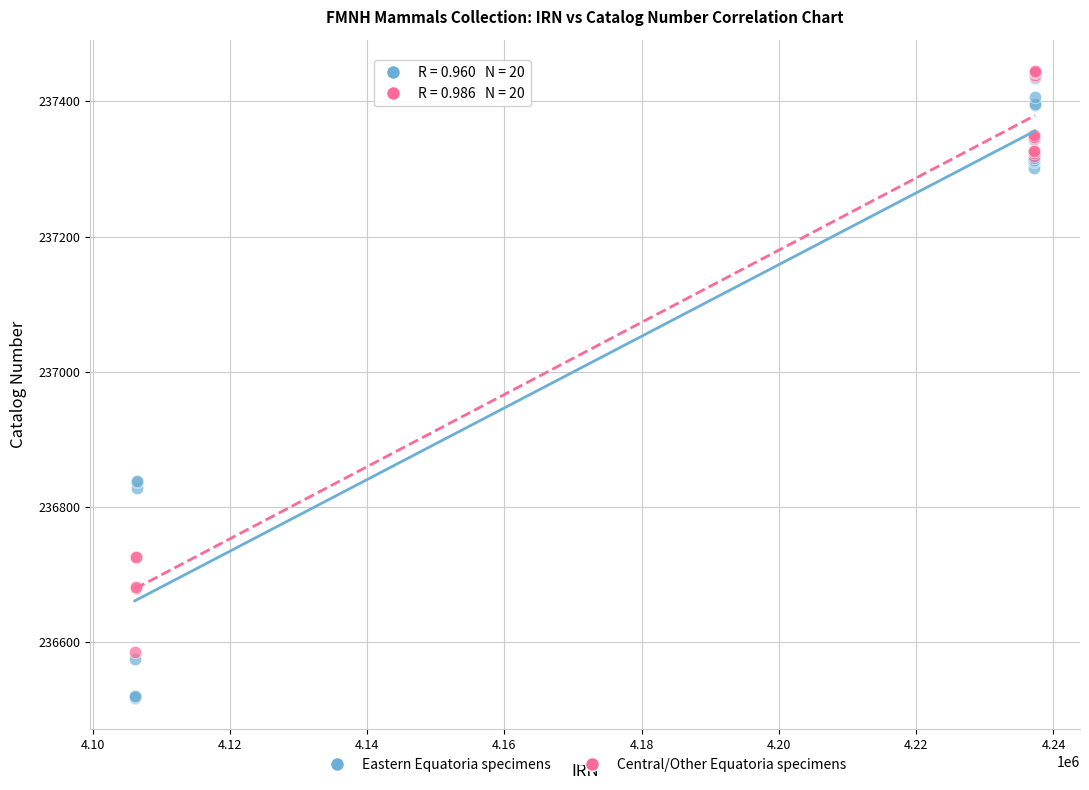

What are all the series names shown in the legend?

Eastern Equatoria specimens, Central/Other Equatoria specimens